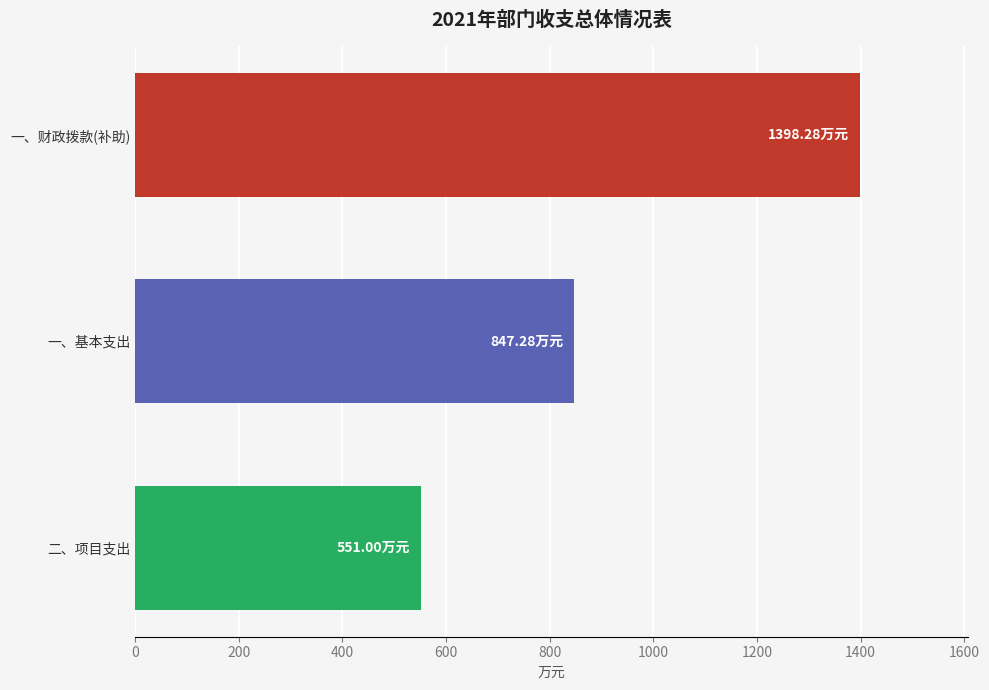

At which category does the chart reach its minimum across all series?

二、项目支出